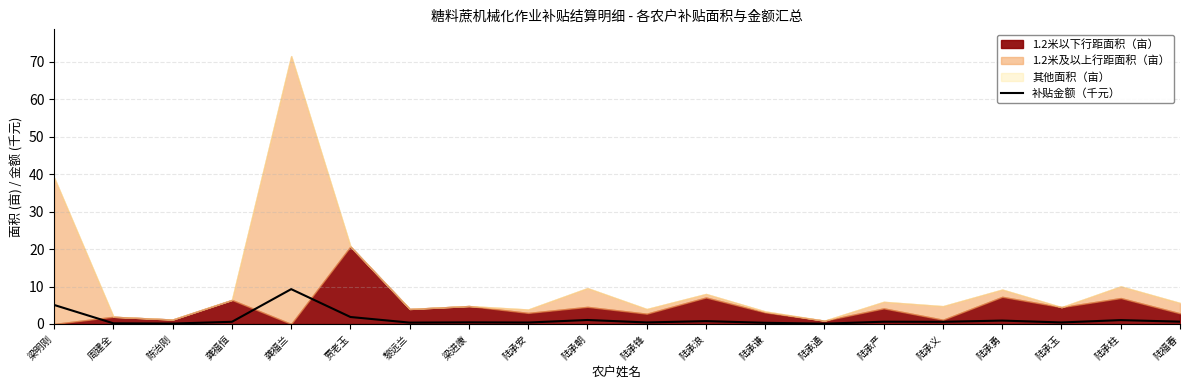

What position from the left is 陆福春?

20